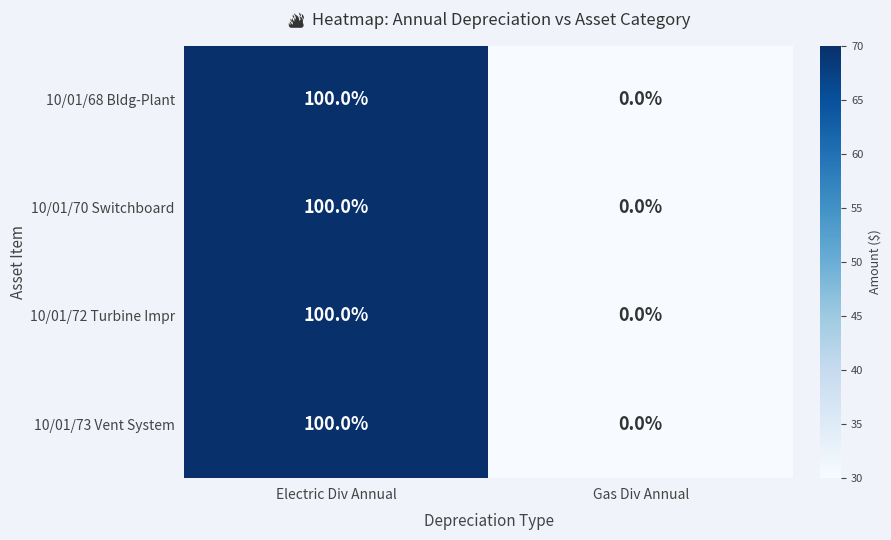

How many categories are shown in the chart?

2